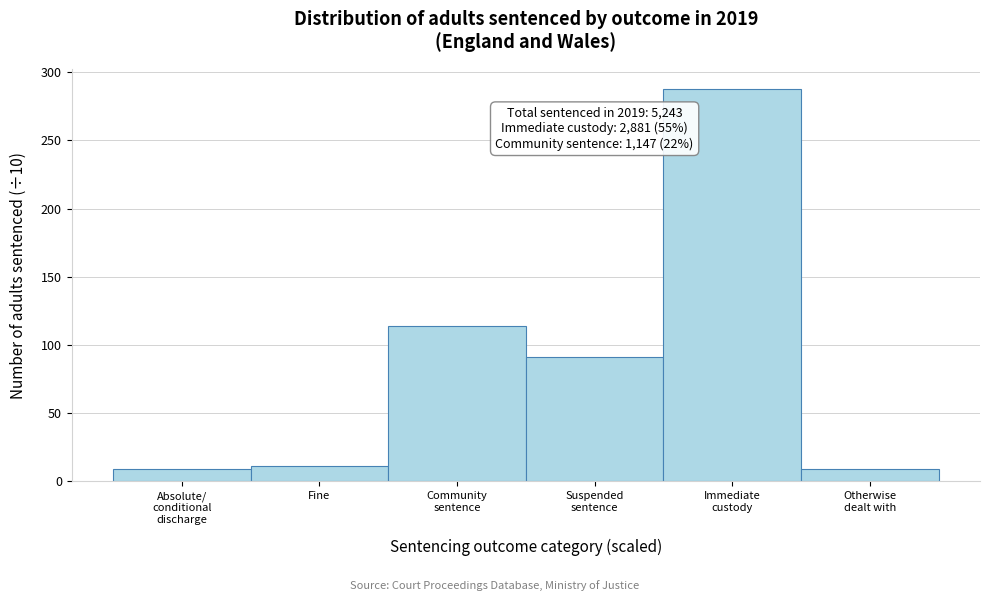

Reading left to right, extract all data points from this chart.

9	11	114	91	288	9